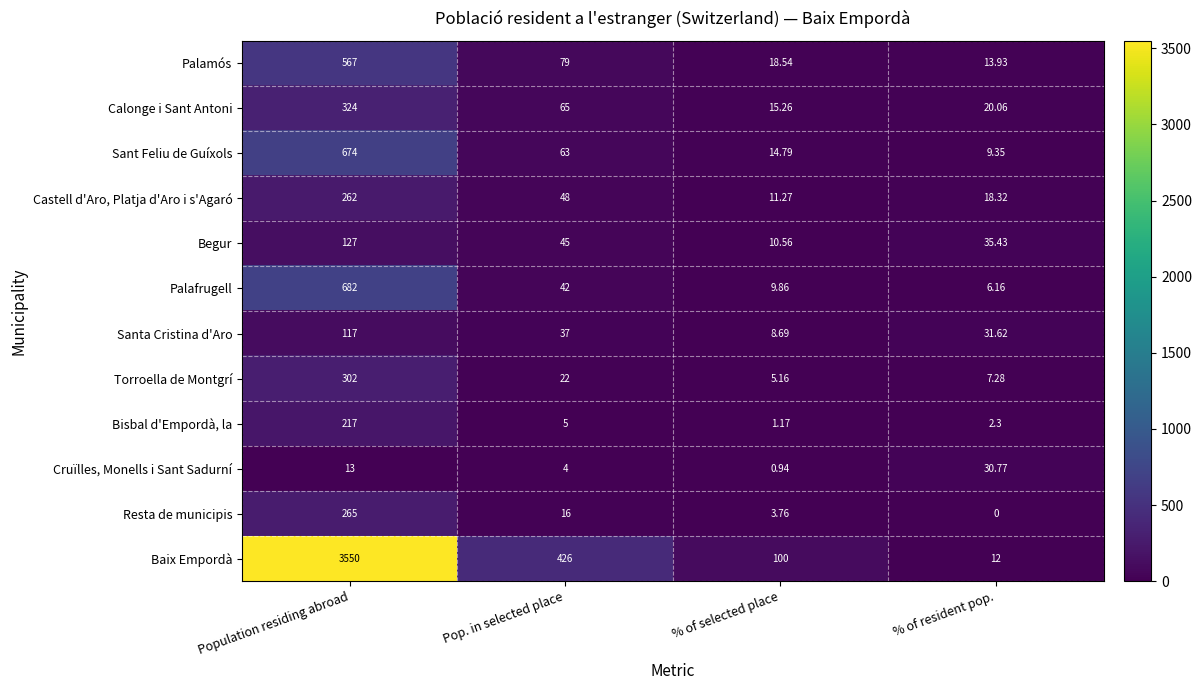

At which label does Baix Empordà reach its peak?

Population residing abroad